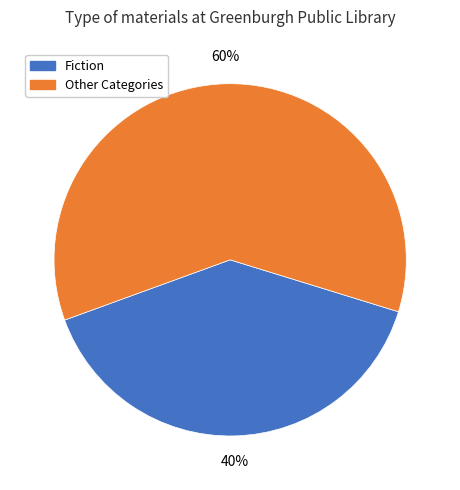

Is there a majority slice in this chart?

Yes